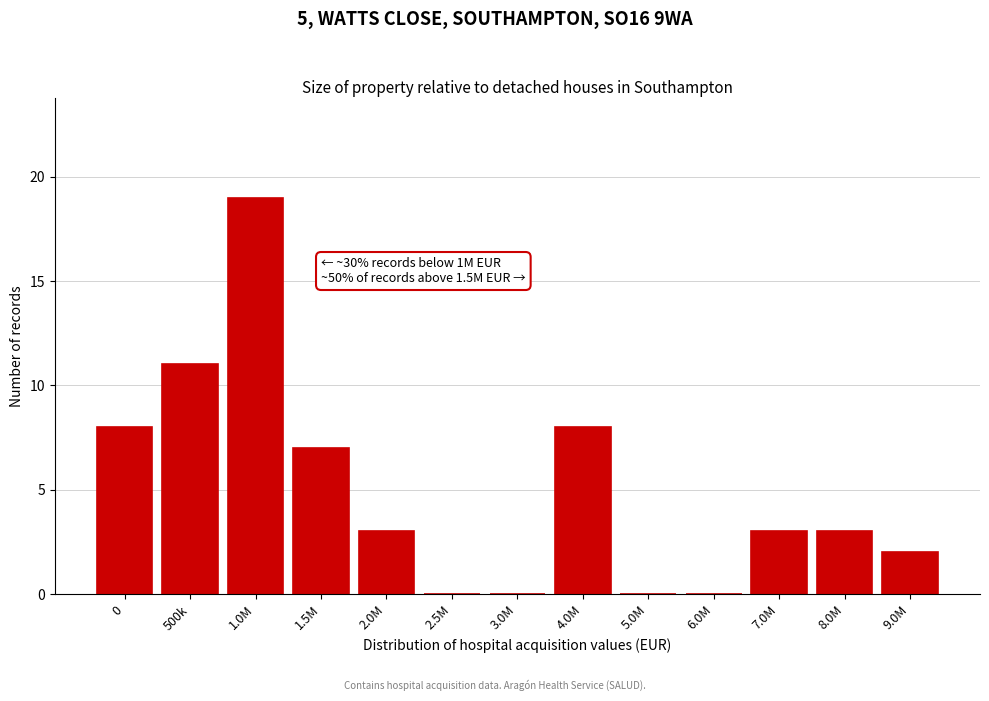

Reading left to right, what are all the values shown in this chart?

0=8	500k=11	1.0M=19	1.5M=7	2.0M=3	2.5M=0	3.0M=0	4.0M=8	5.0M=0	6.0M=0	7.0M=3	8.0M=3	9.0M=2